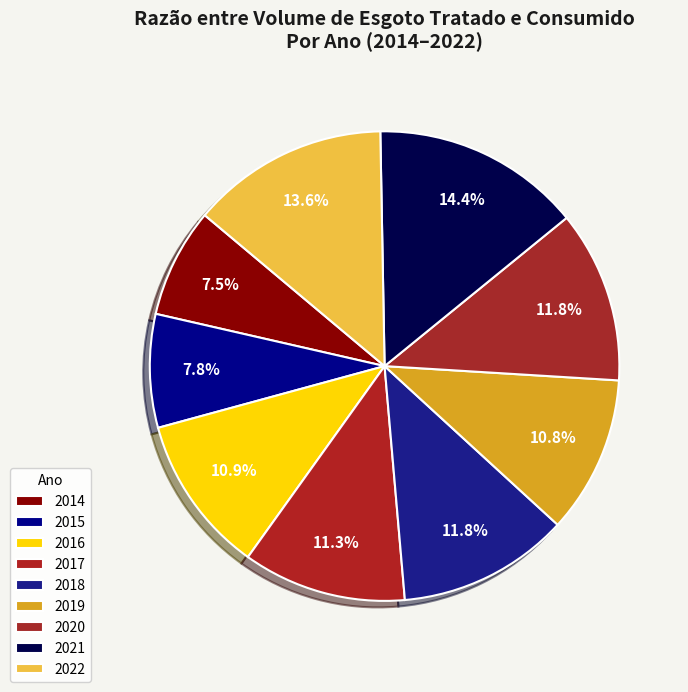

The 2016 slice represents 1% of the pie. True or false?

False